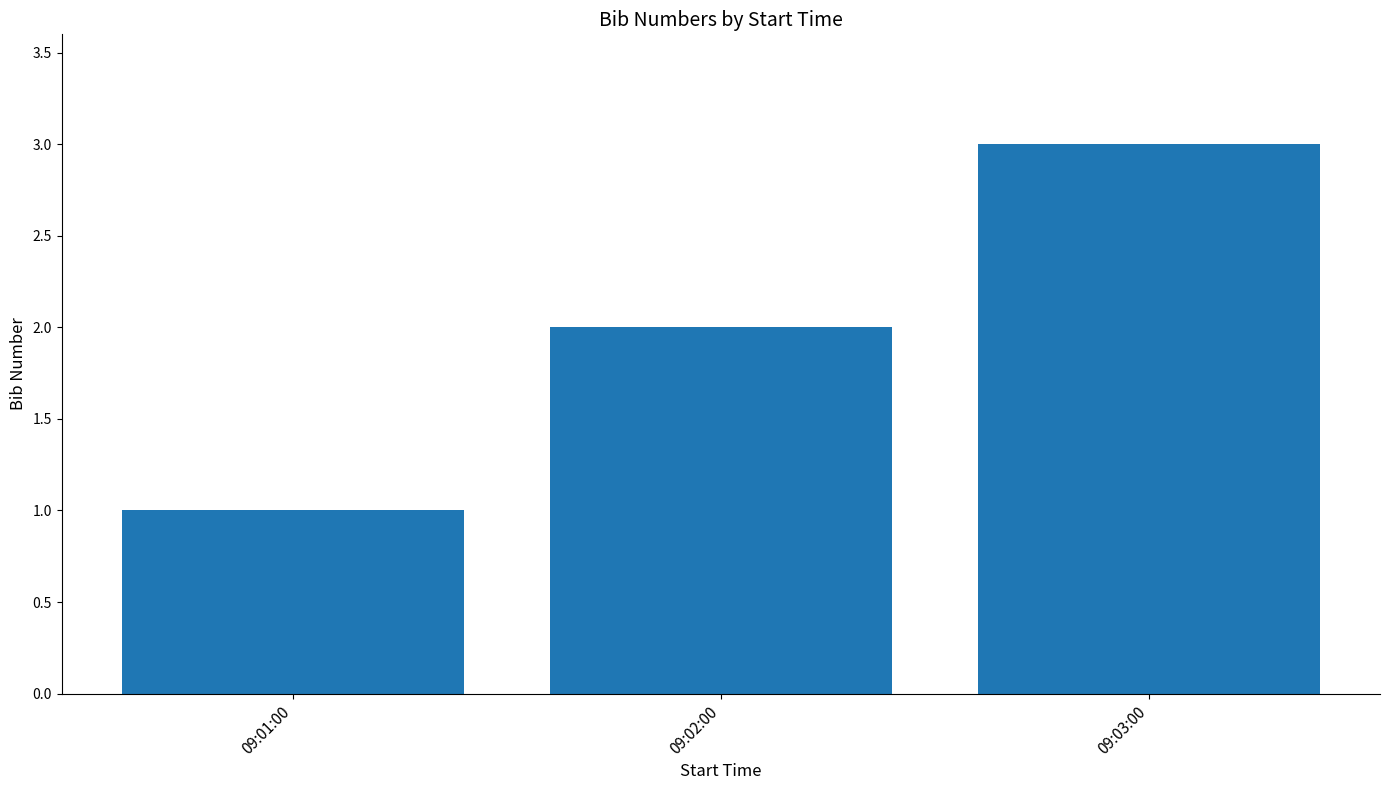

What is the average value?

2